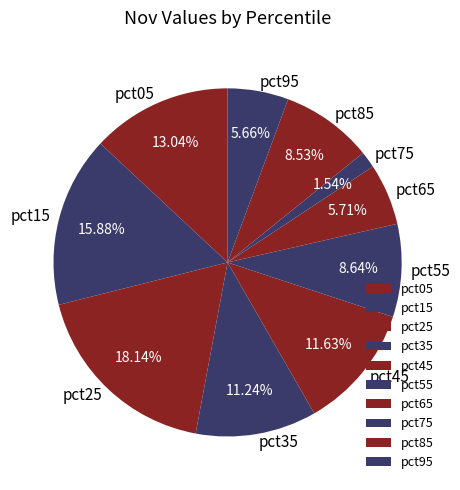

The pct95 slice represents 1% of the pie. True or false?

False